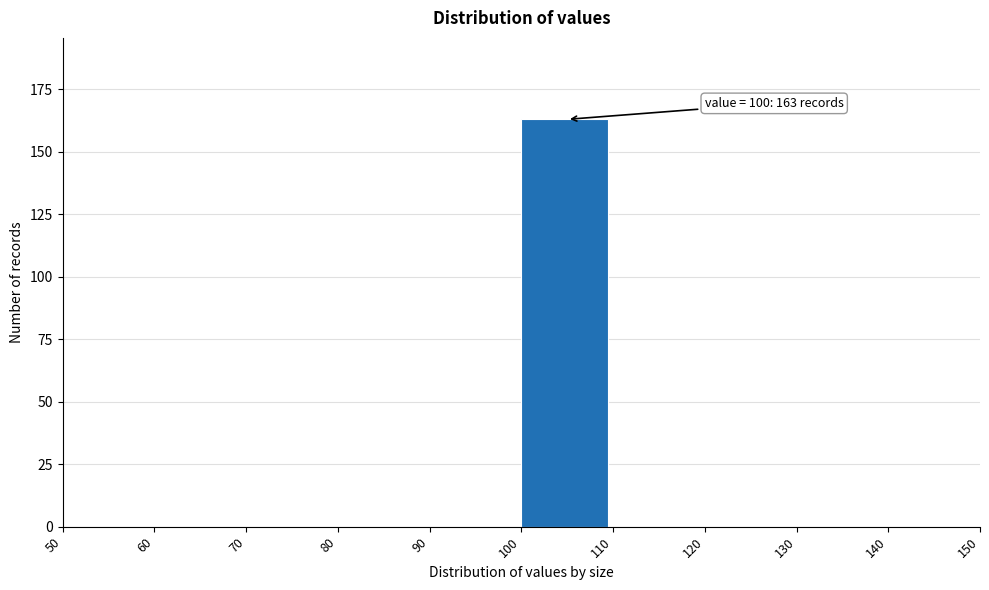

Over which range of the x-axis is the bar tallest?

100 to 110